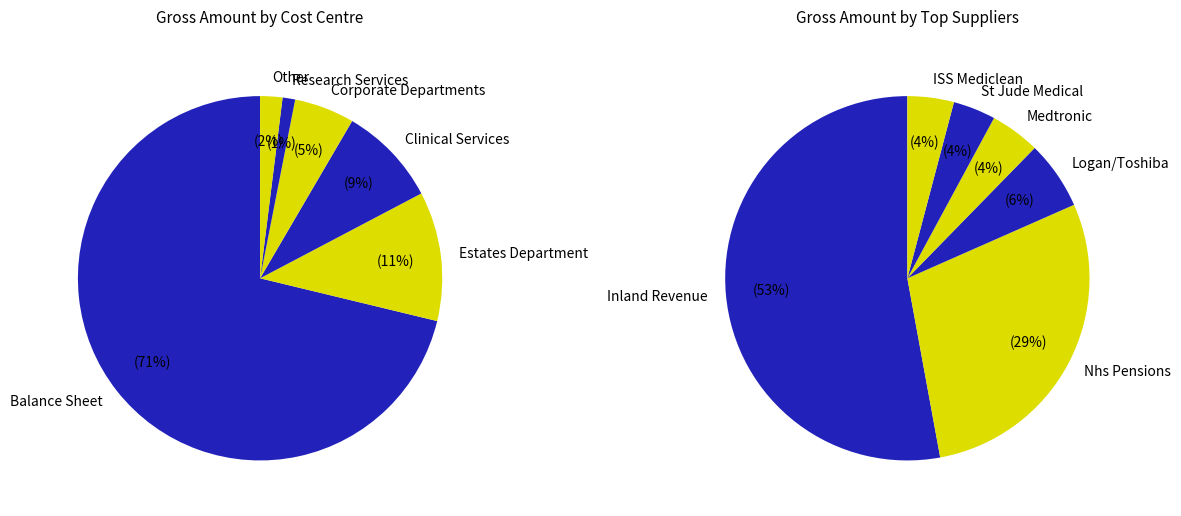

What is the majority slice?

Balance Sheet